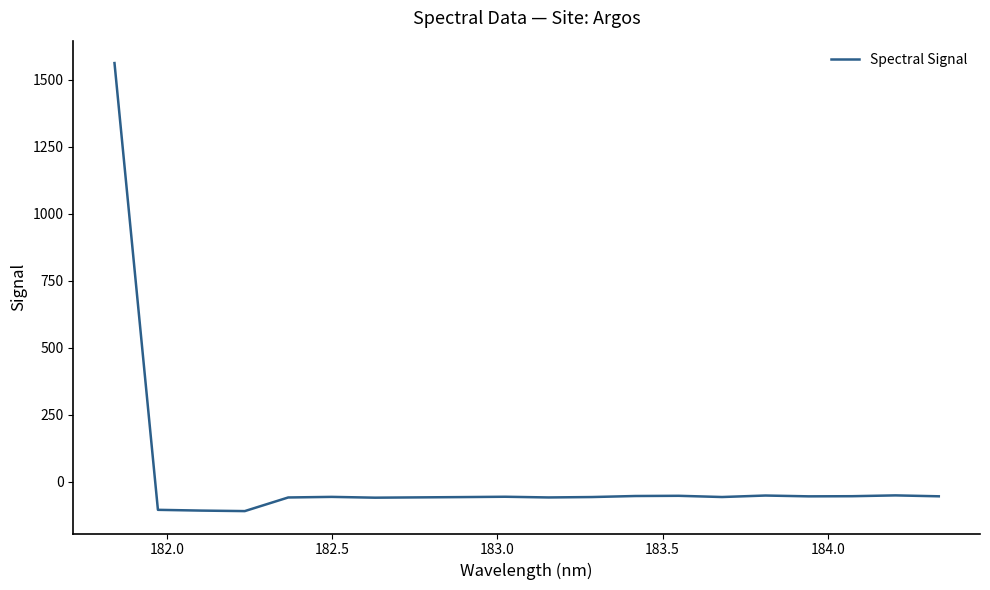

What is the maximum value shown in the chart?

1562.0